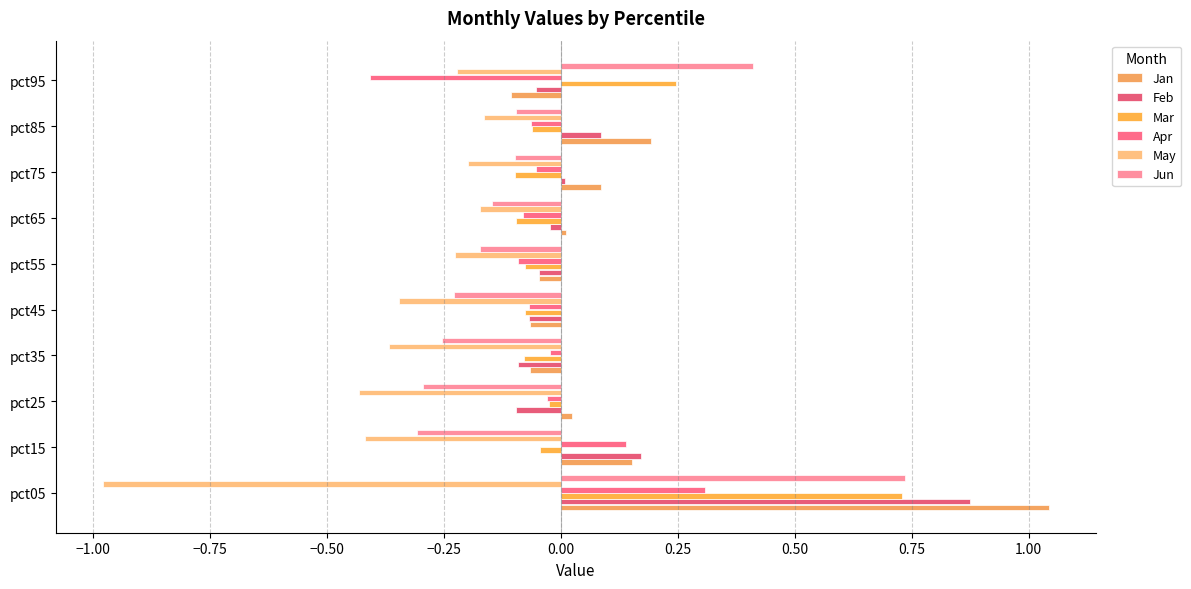

What is the value of the Apr bar at the 2nd from the left?

0.1